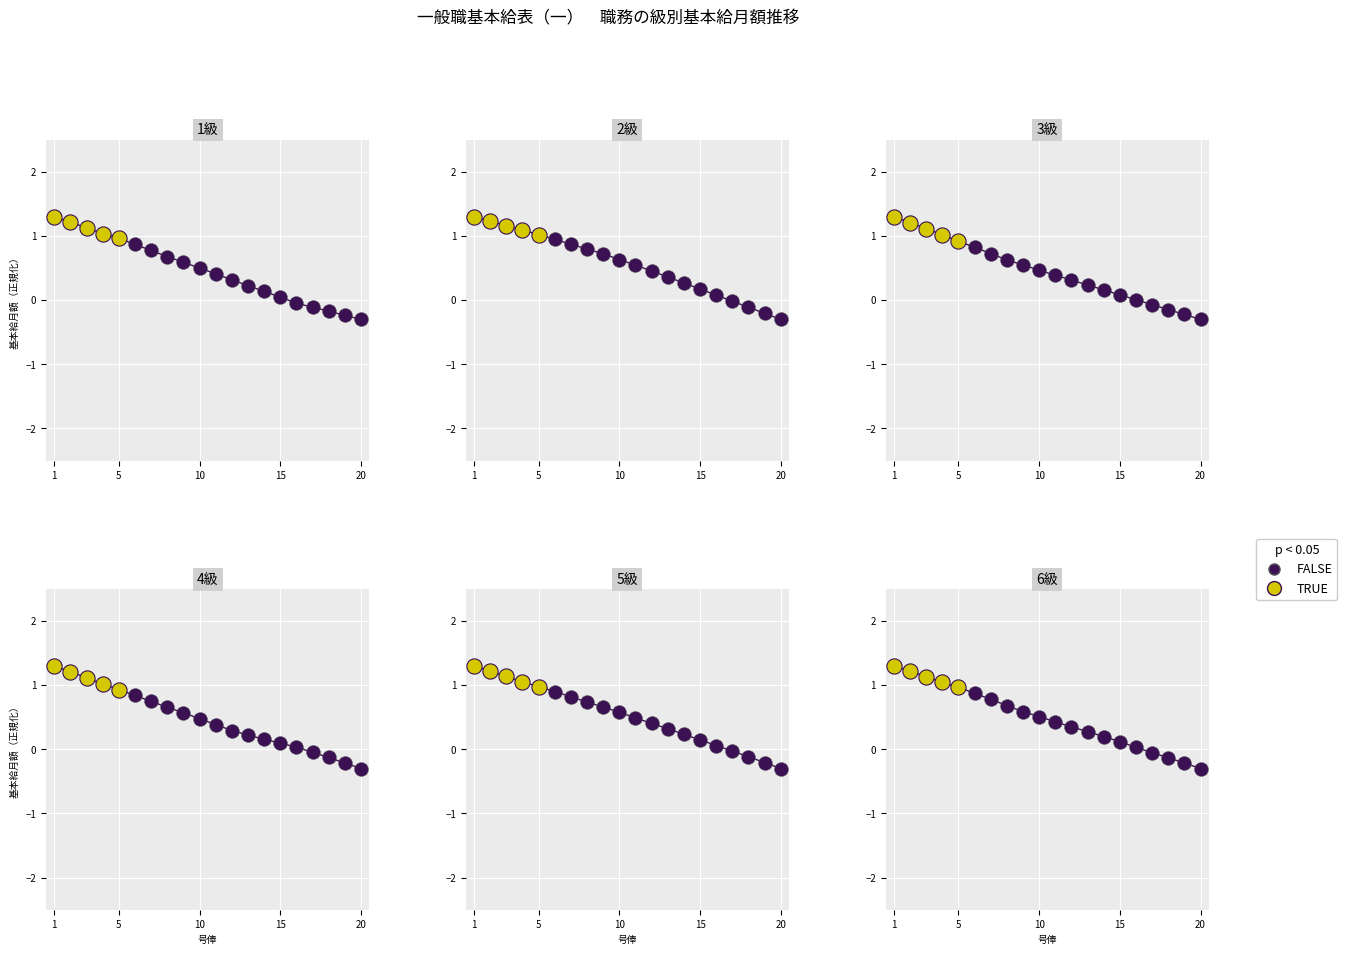

At how many categories does at least one series exceed 0?

16